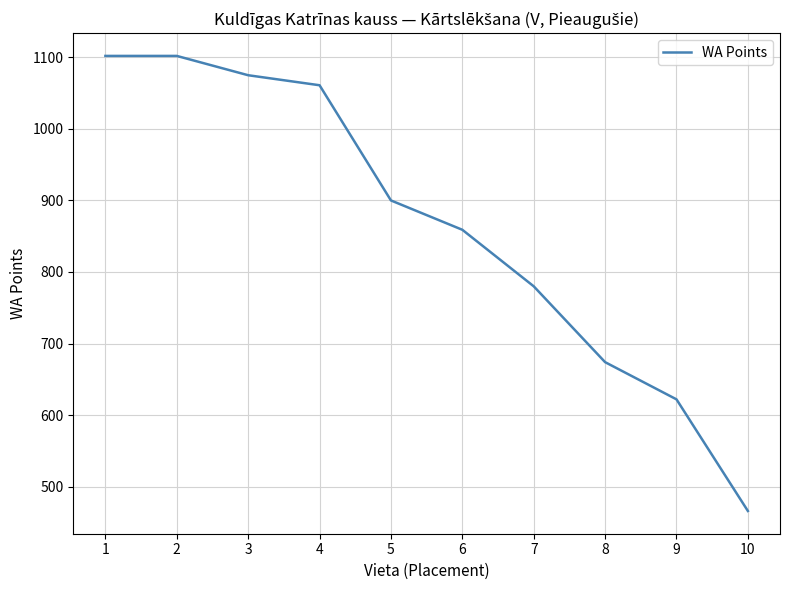

Reading right to left, extract all data points from this chart.

10=466	9=622	8=674	7=780	6=859	5=900	4=1061	3=1075	2=1102	1=1102